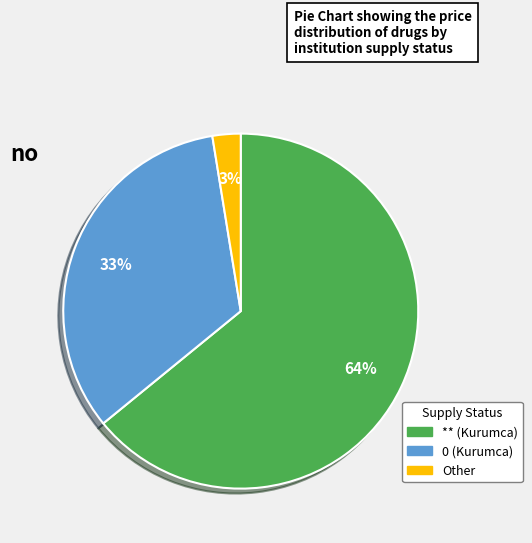

What is the largest slice in the pie chart?

** (Kurumca)